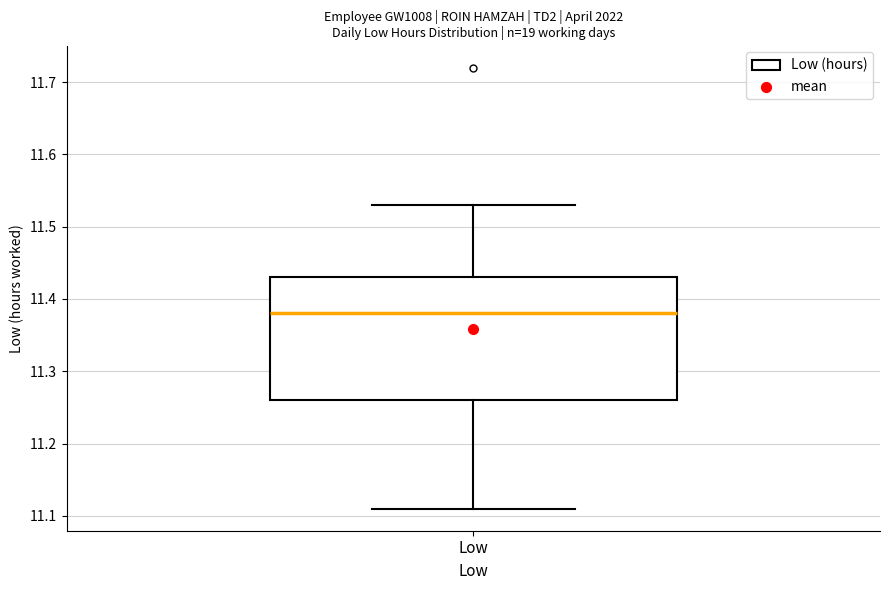

Transcribe this box plot: give where the median line is, the range the box spans, and where the two whiskers end, as read against the y-axis. The values are not printed on the chart, so give them approximately, as read against the axis.

median 11.38, box 11.26 to 11.43, whiskers 11.11 to 11.53